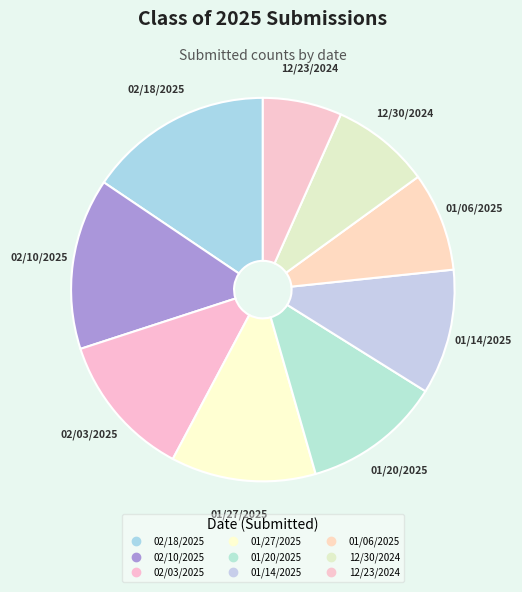

How many slices are in this pie chart?

9